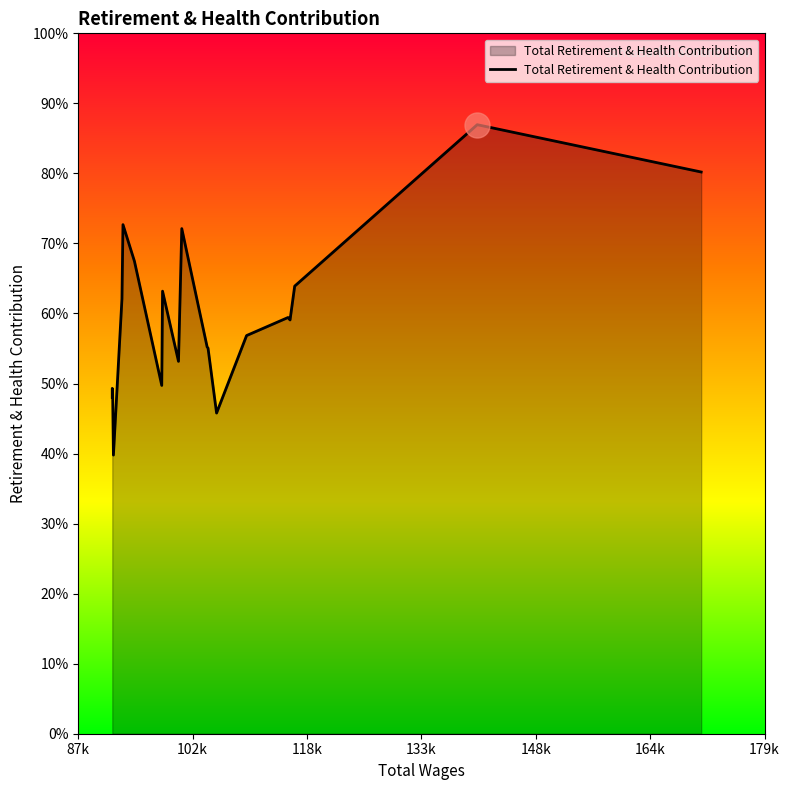

How many points are lower than both their immediate neighbors (excluding endpoints)?

5